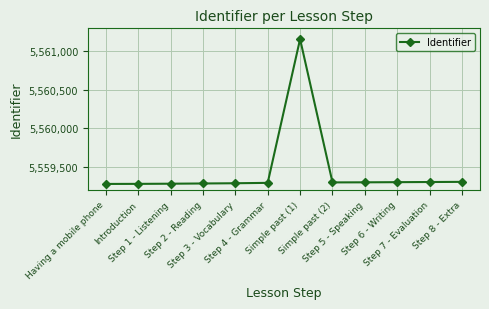

What is the maximum value shown in the chart?

5561160